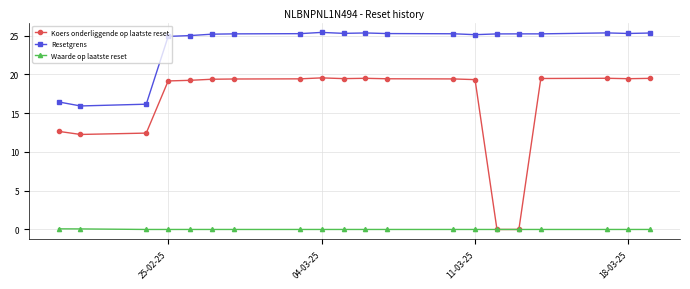

Which series has the largest range (max minus min)?

Koers onderliggende op laatste reset